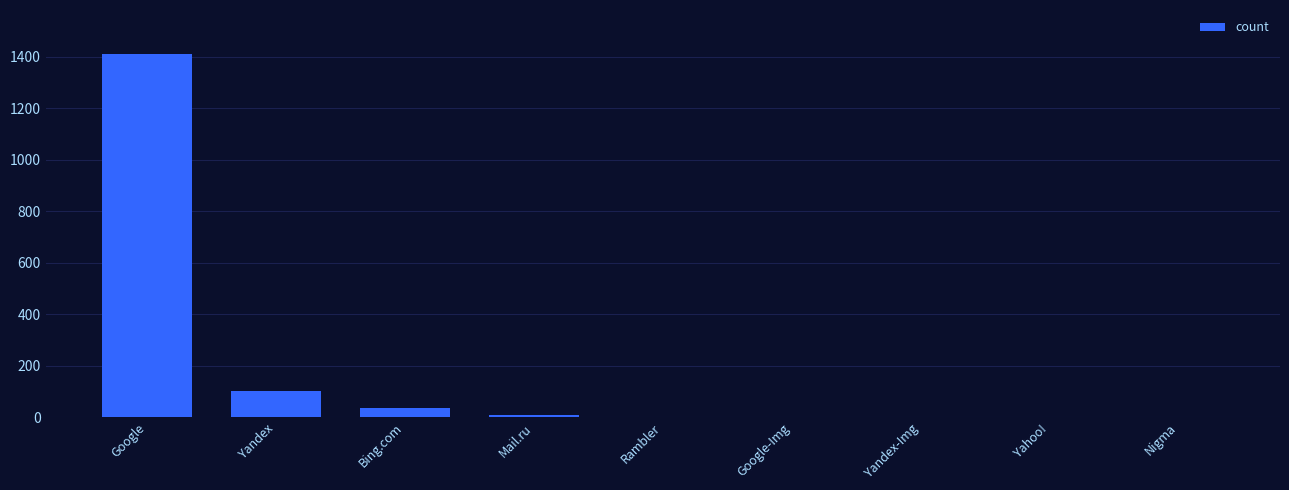

What is the maximum value shown in the chart?

1413